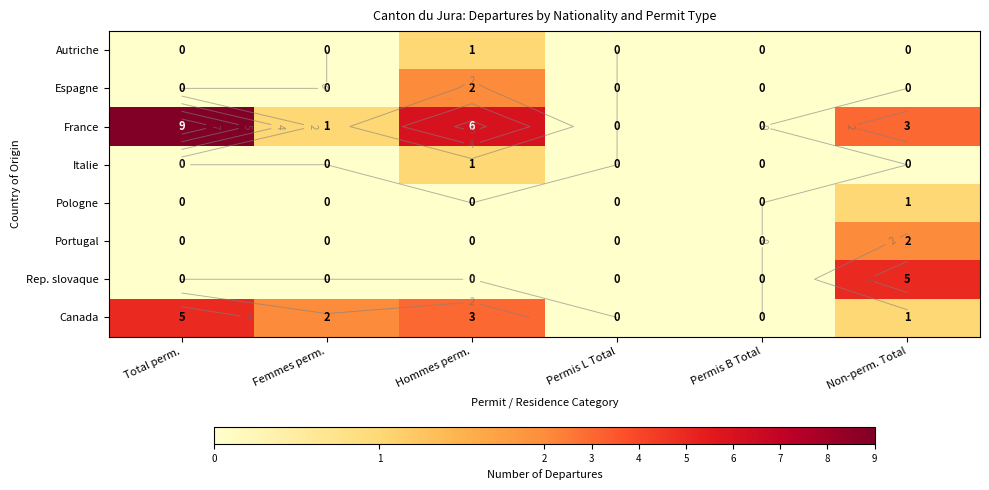

Which label corresponds to the smallest value in the chart?

Total perm.